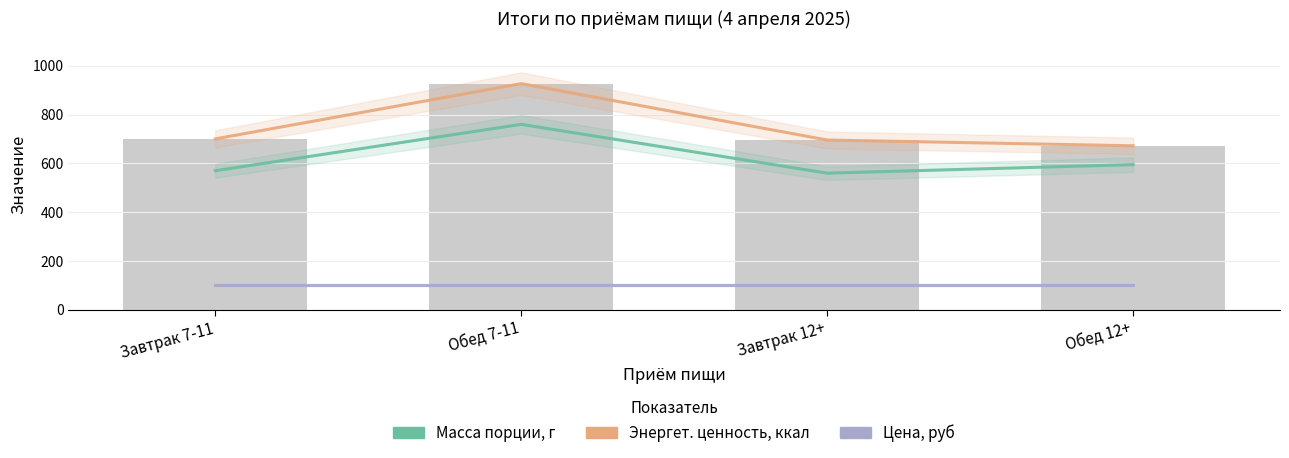

Reading left to right, what are all the values shown in this chart?

Масса порции, г: 570.0	760.0	560.0	595.0
Энергет. ценность, ккал: 700.4	927.0	695.8	672.2
Цена, руб: 101.2	101.2	101.2	101.2